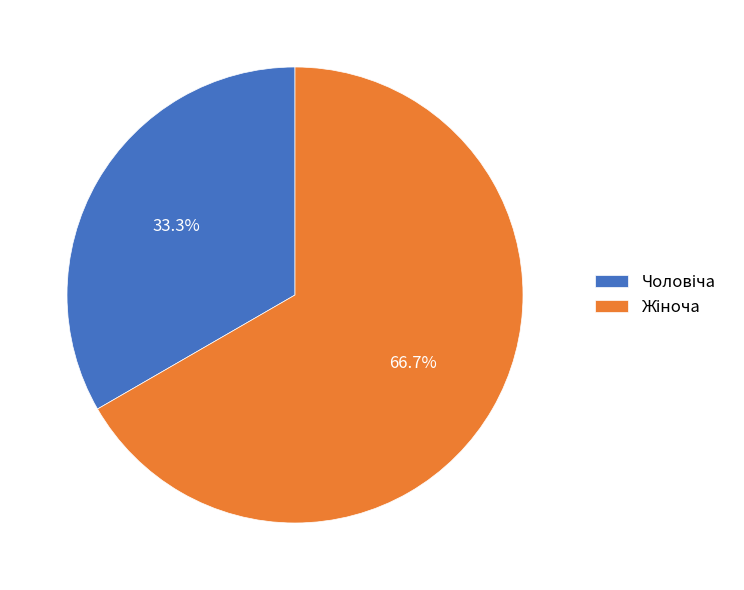

Is there a majority slice in this chart?

Yes